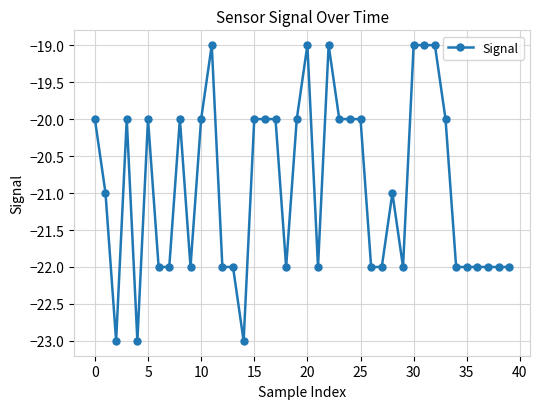

What is the difference between the second highest and minimum values?

4